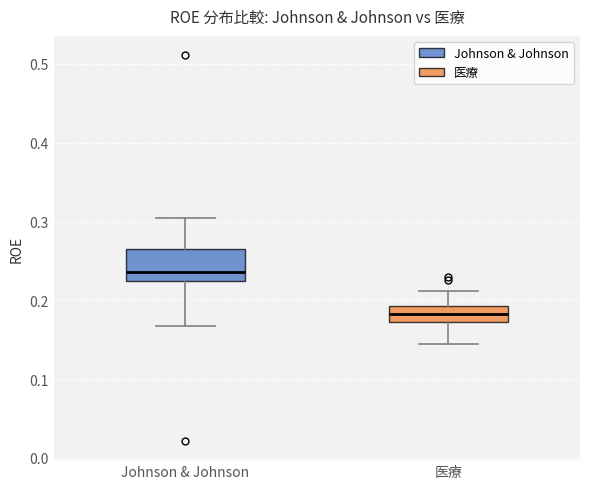

Which box's median line is the lowest?

医療